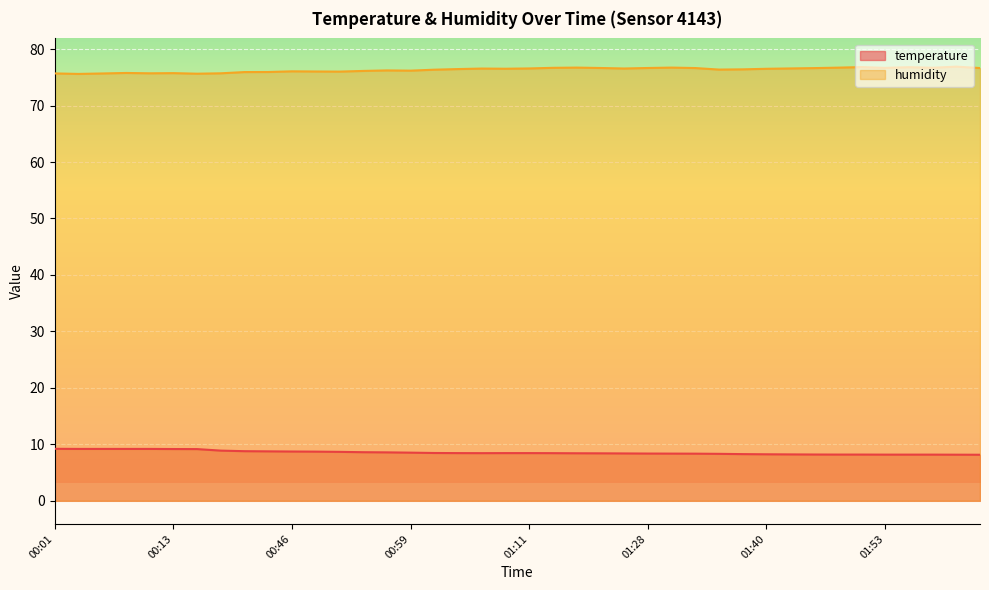

The temperature series shows 9.2 at 00:16. True or false?

True